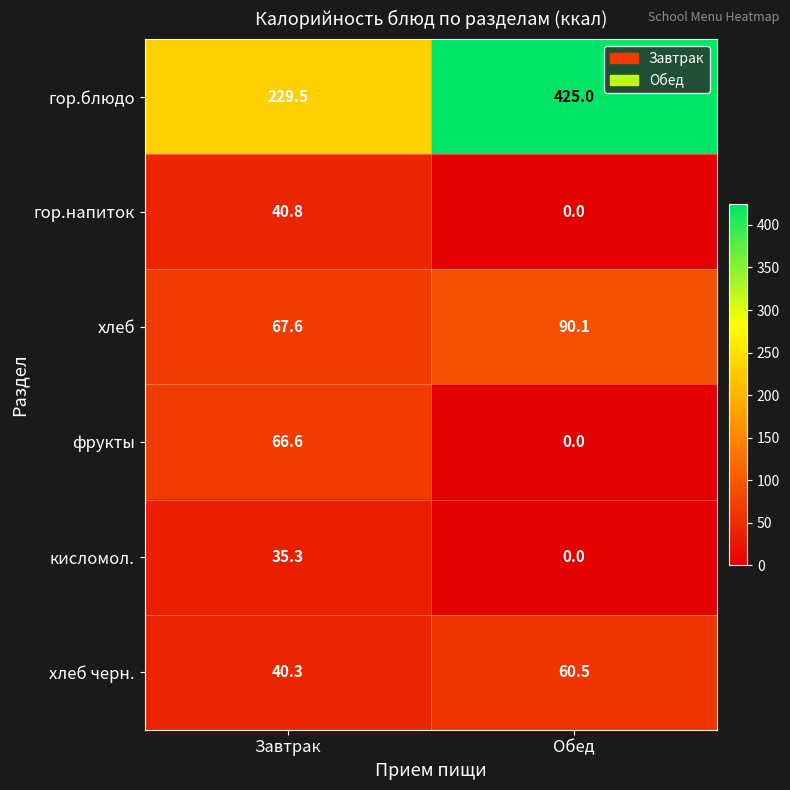

What is the highest value of the гор.блюдо series?

425.0